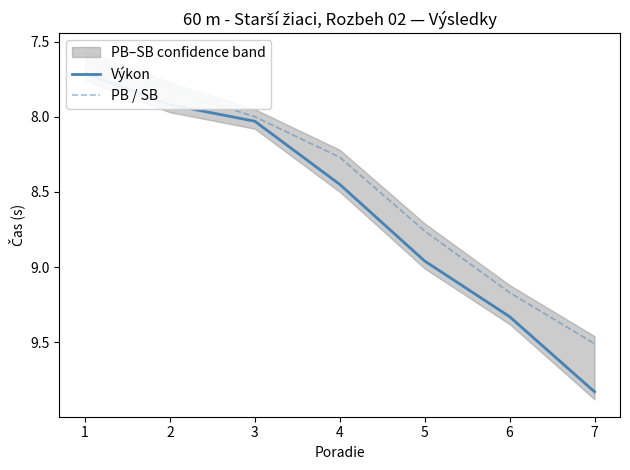

Does the chart display data point markers on the line(s)?

No